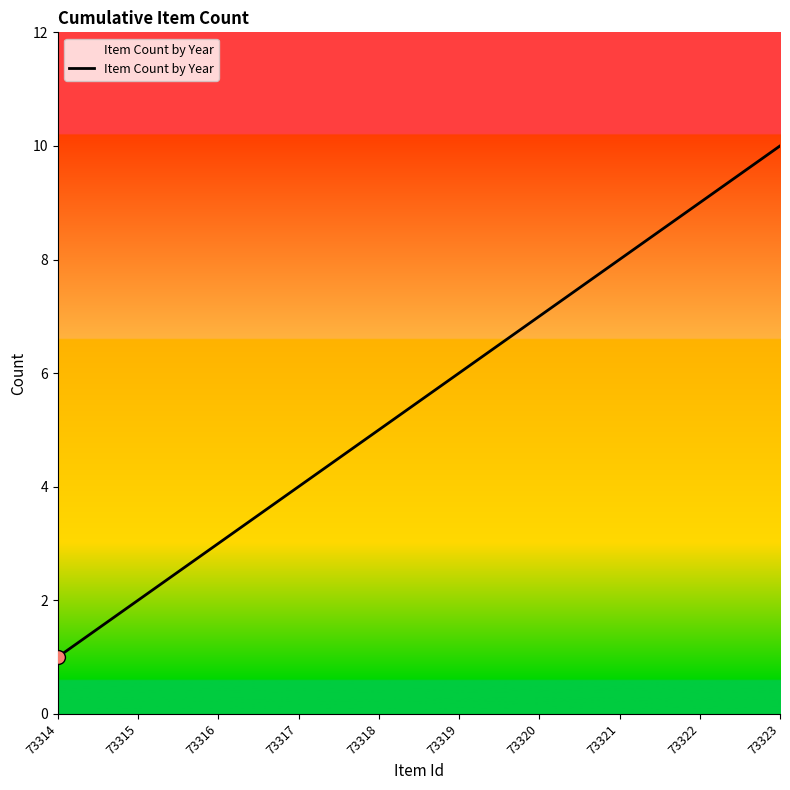

Between 73322 and 73320, which is larger?

73322